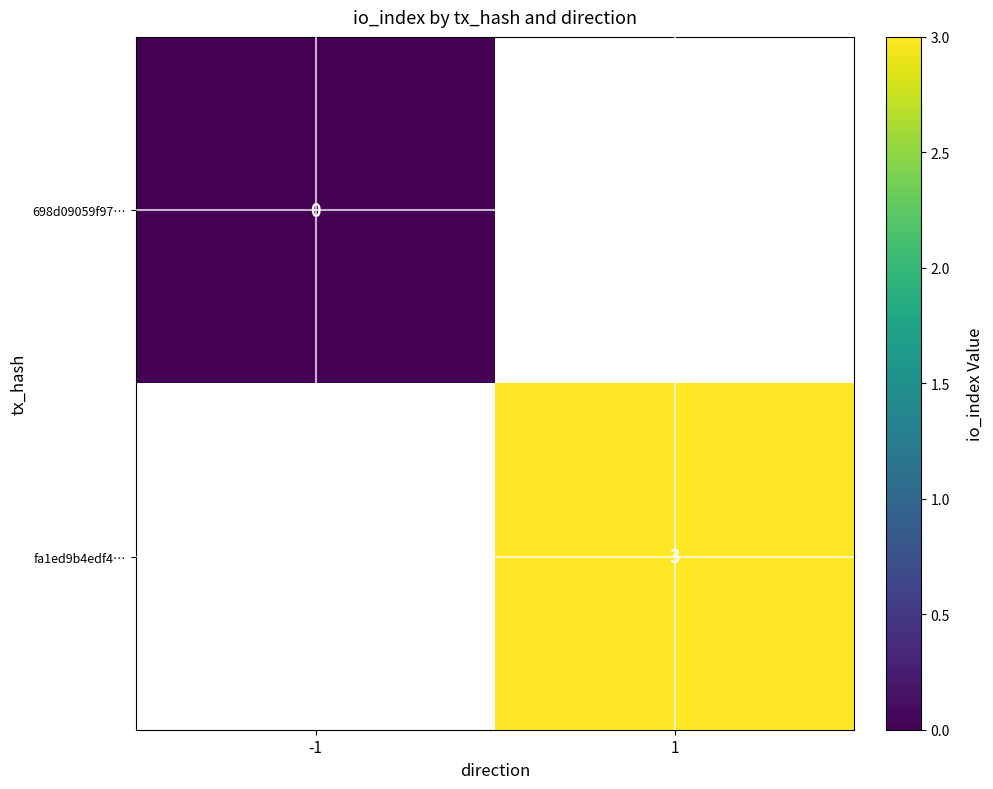

The fa1ed9b4edf4… series shows 3 at 1. True or false?

True